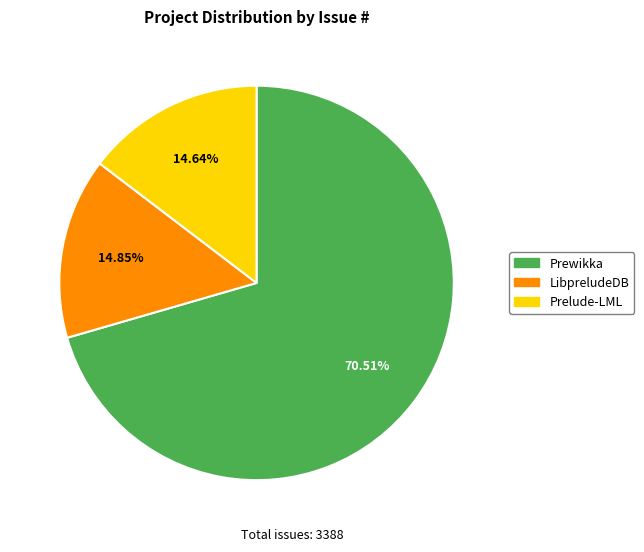

Is LibpreludeDB the majority of the pie?

No